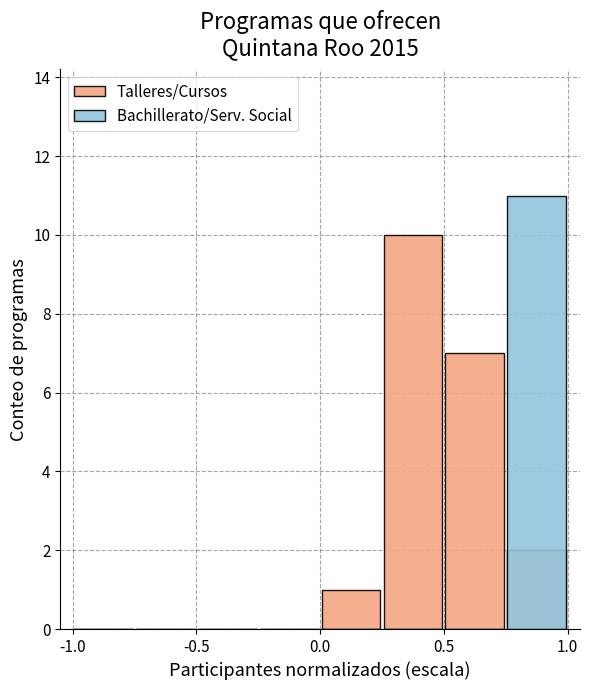

List the series in order of their peak value, lowest first.

Talleres/Cursos, Bachillerato/Serv. Social